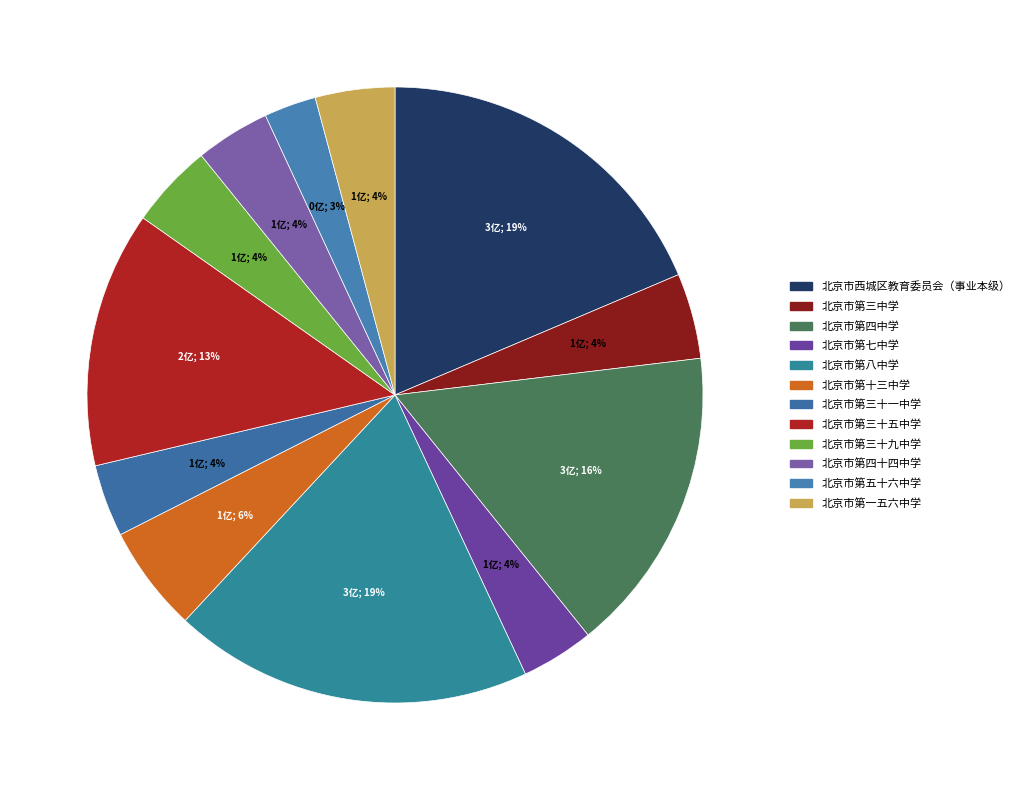

Which category has the biggest portion of the pie?

北京市第八中学